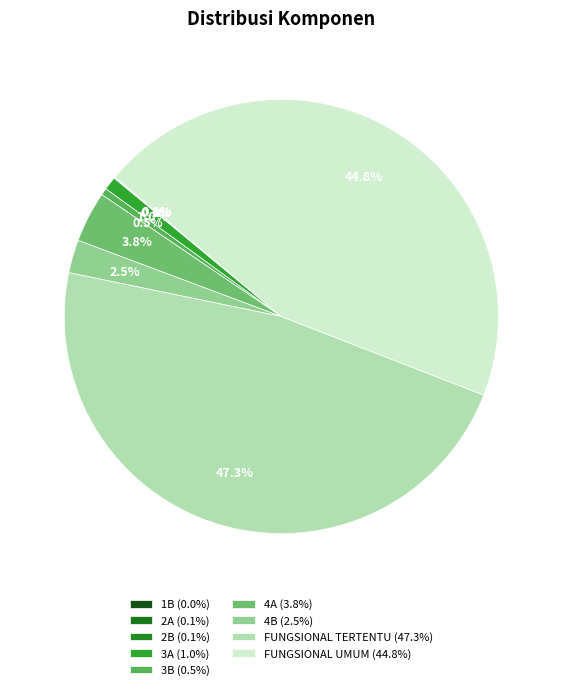

Which category has the smallest portion of the pie?

1B